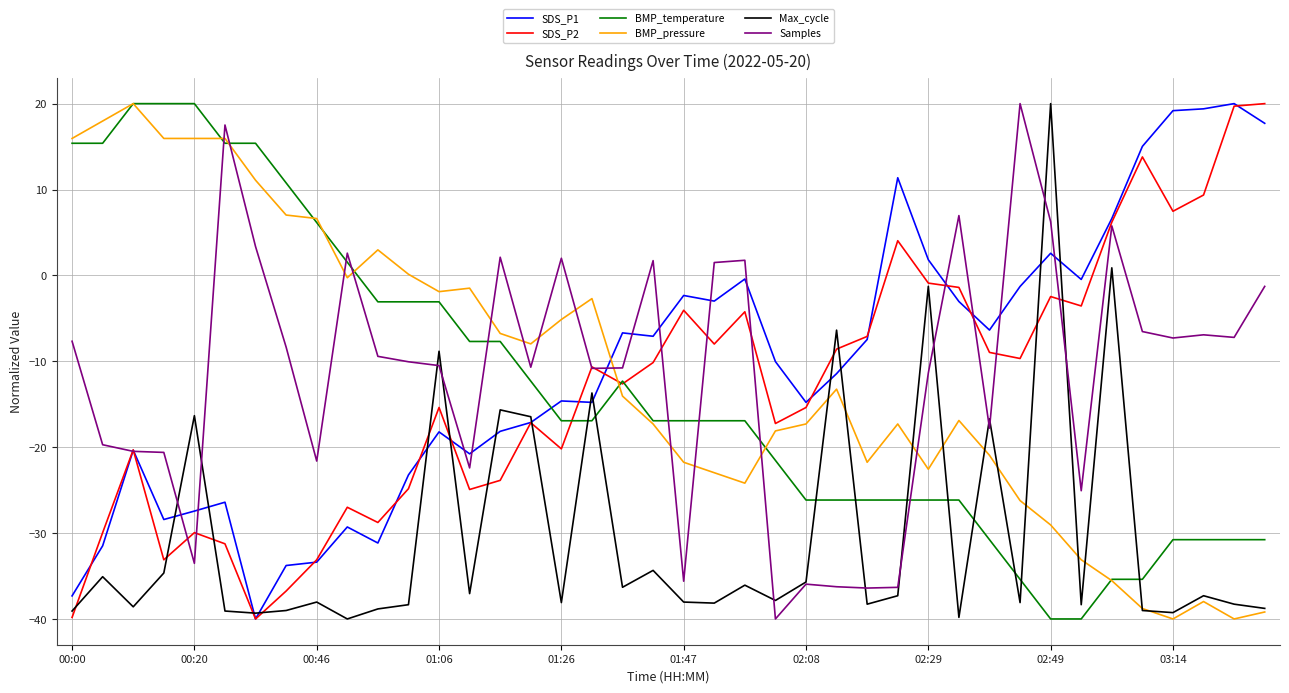

What is the maximum value shown in the chart?

20.0